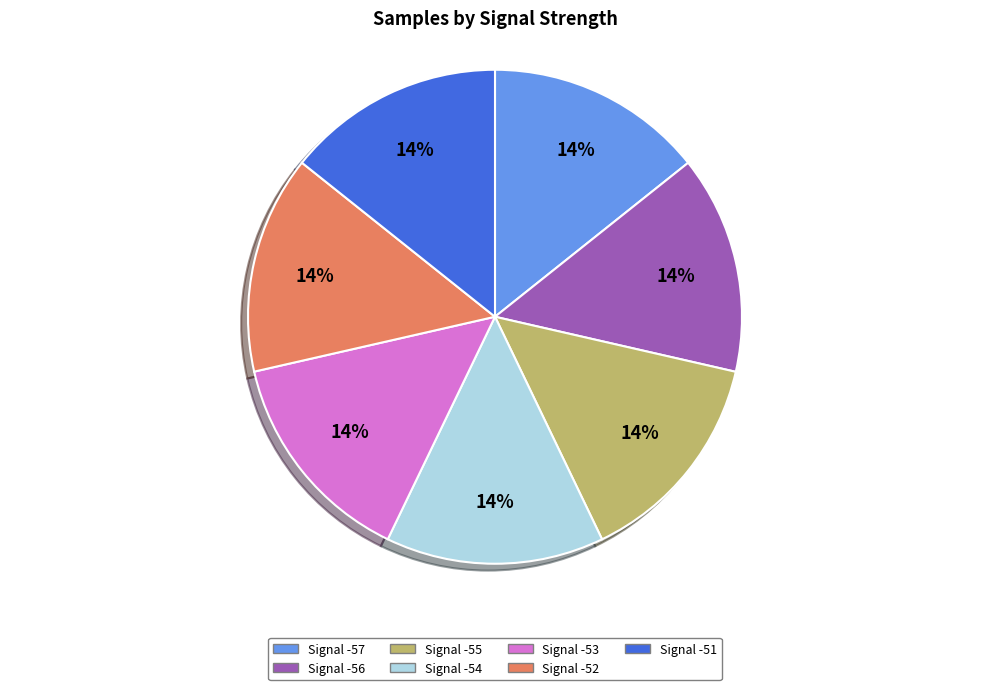

How many slices are in this pie chart?

7